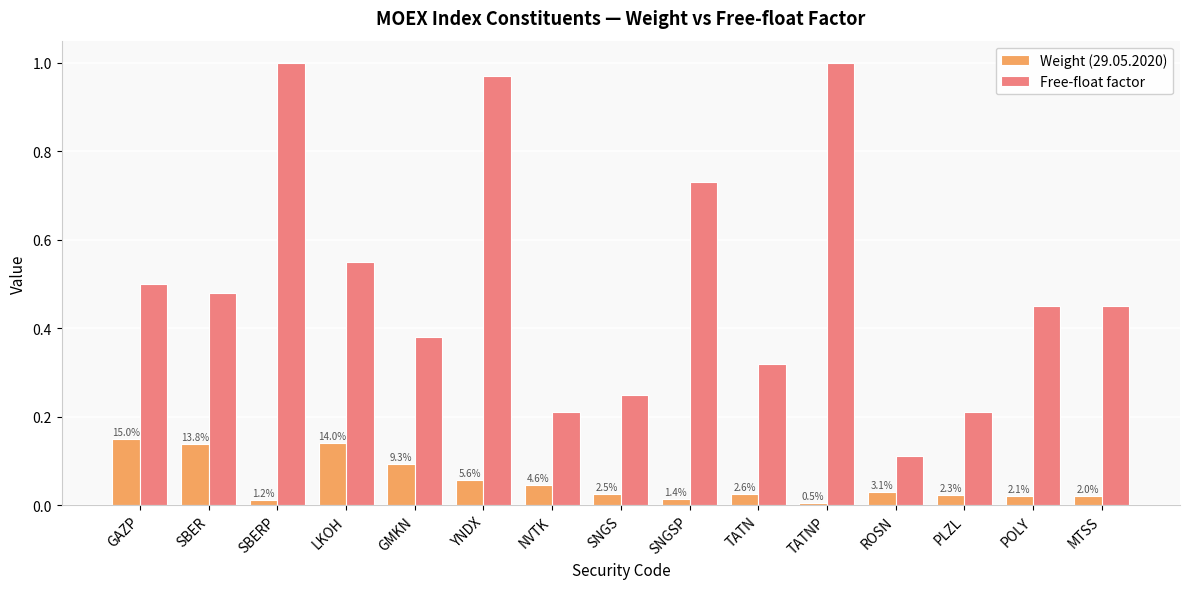

Reading left to right, list all the values displayed in this chart.

Weight (29.05.2020): GAZP=0.1	SBER=0.1	SBERP=0.0	LKOH=0.1	GMKN=0.1	YNDX=0.1	NVTK=0.0	SNGS=0.0	SNGSP=0.0	TATN=0.0	TATNP=0.0	ROSN=0.0	PLZL=0.0	POLY=0.0	MTSS=0.0
Free-float factor: GAZP=0.5	SBER=0.5	SBERP=1.0	LKOH=0.6	GMKN=0.4	YNDX=1.0	NVTK=0.2	SNGS=0.2	SNGSP=0.7	TATN=0.3	TATNP=1.0	ROSN=0.1	PLZL=0.2	POLY=0.5	MTSS=0.5